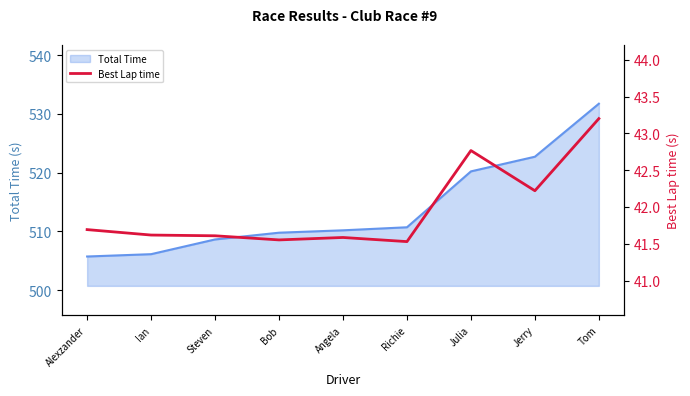

At which label is Total Time closest to 518?

Julia